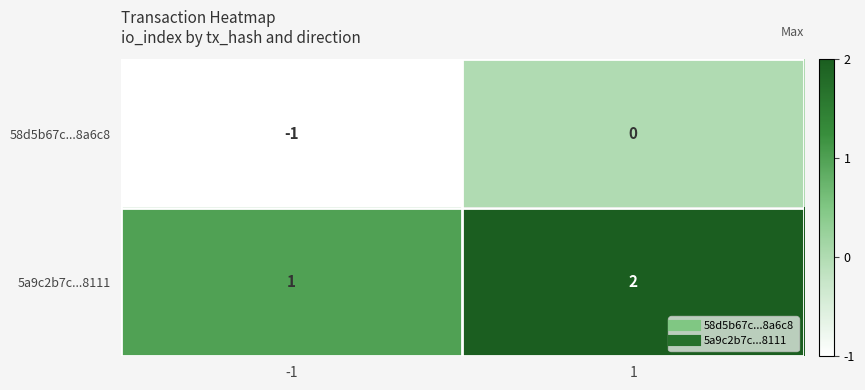

What is the sum of all 5a9c2b7c...8111 values?

3